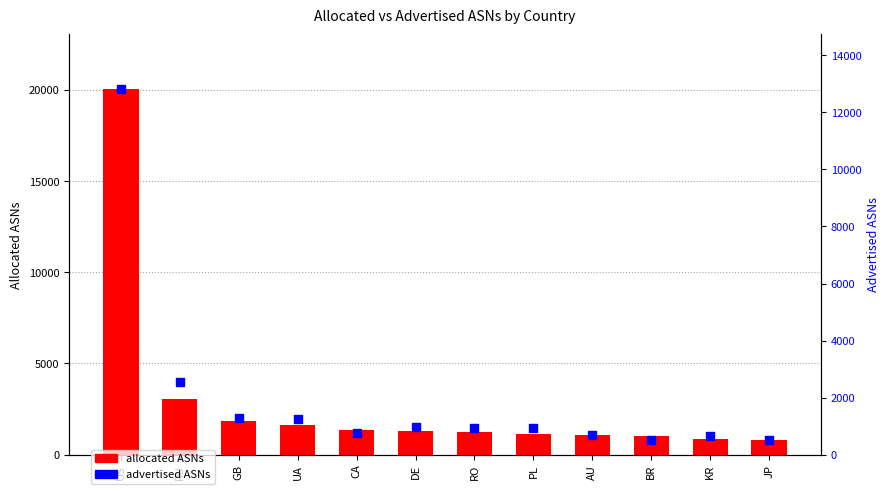

What are all the series names shown in the legend?

allocated ASNs, advertised ASNs